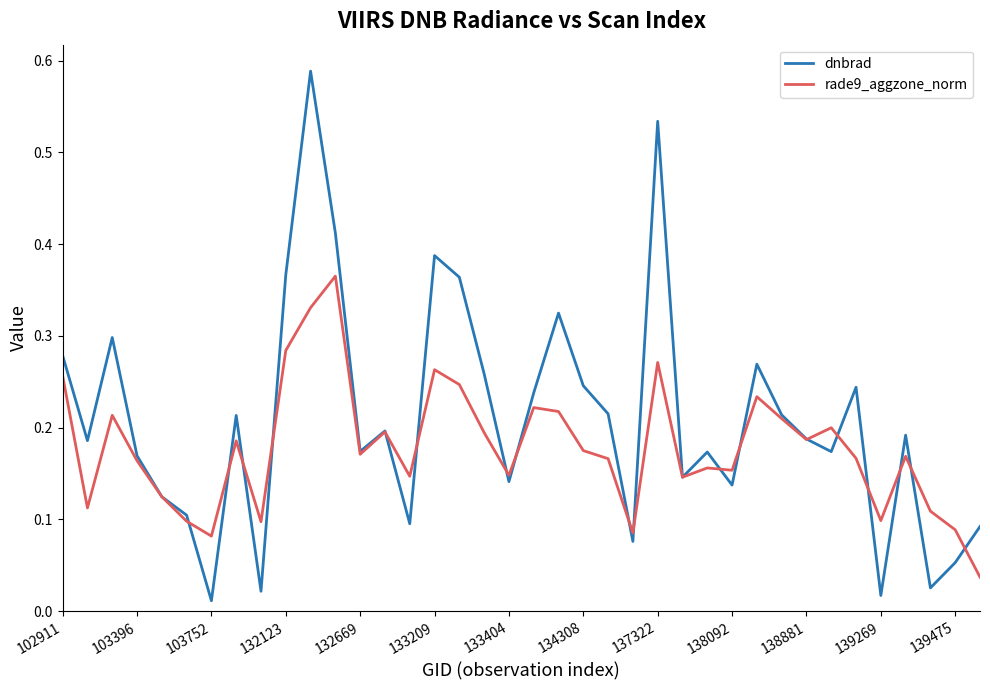

Which series has the largest range (max minus min)?

dnbrad